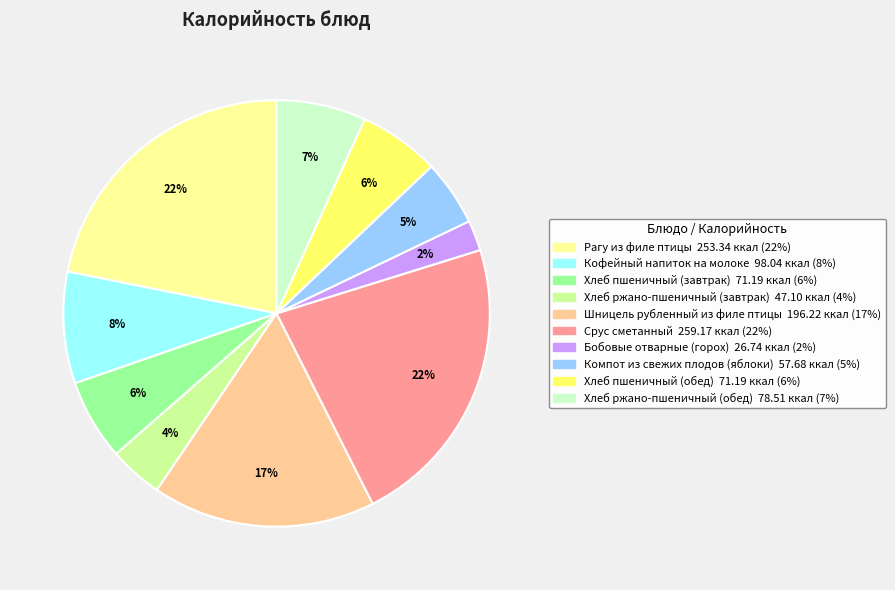

Which has a higher value, Хлеб ржано-пшеничный (обед) or Шницель рубленный из филе птицы?

Шницель рубленный из филе птицы